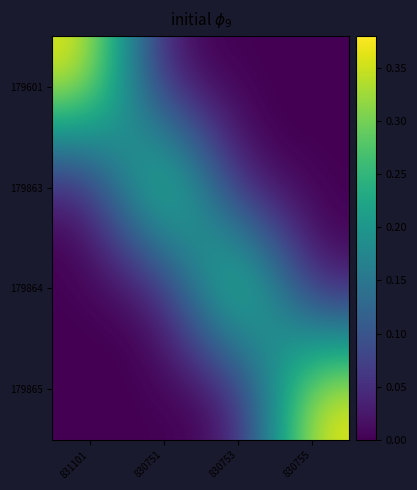

Which series has the largest total across all categories?

179601